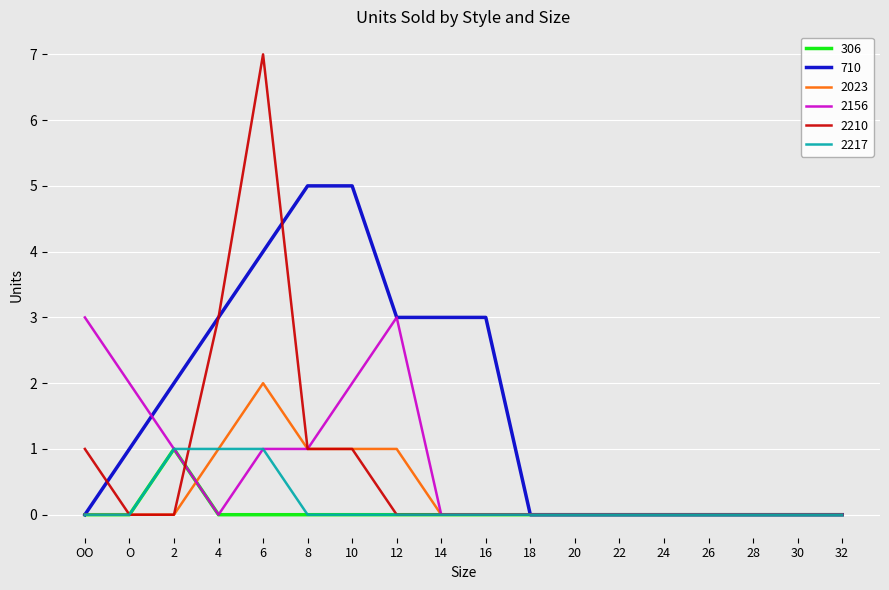

Reading left to right, transcribe all the data shown in this chart.

306: 0	0	1	0	0	0	0	0	0	0	0	0	0	0	0	0	0	0
710: 0	1	2	3	4	5	5	3	3	3	0	0	0	0	0	0	0	0
2023: 0	0	0	1	2	1	1	1	0	0	0	0	0	0	0	0	0	0
2156: 3	2	1	0	1	1	2	3	0	0	0	0	0	0	0	0	0	0
2210: 1	0	0	3	7	1	1	0	0	0	0	0	0	0	0	0	0	0
2217: 0	0	1	1	1	0	0	0	0	0	0	0	0	0	0	0	0	0